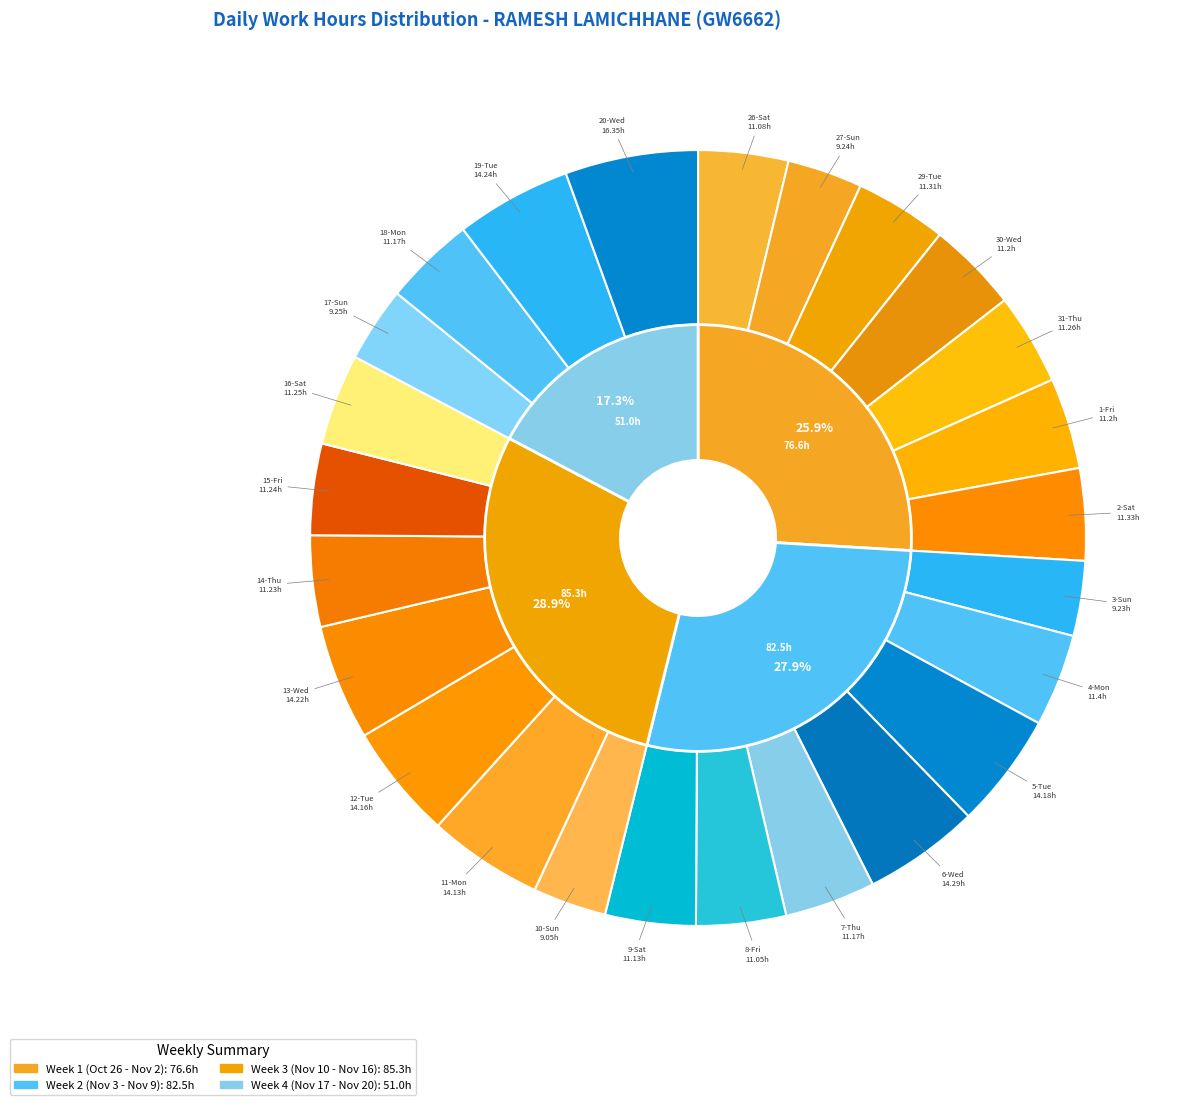

Does any single category account for the majority?

No